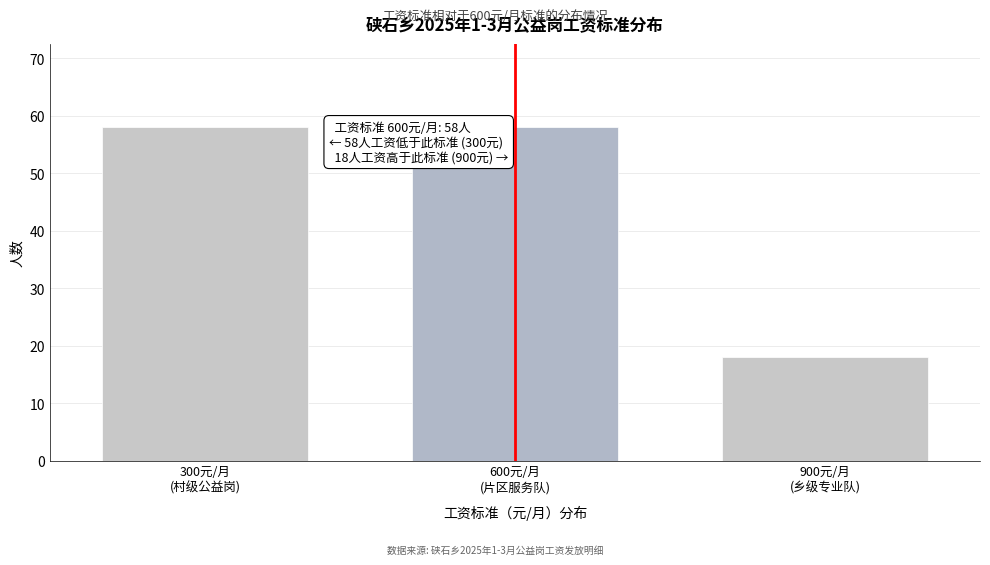

Reading right to left, list all the values displayed in this chart.

18	58	58